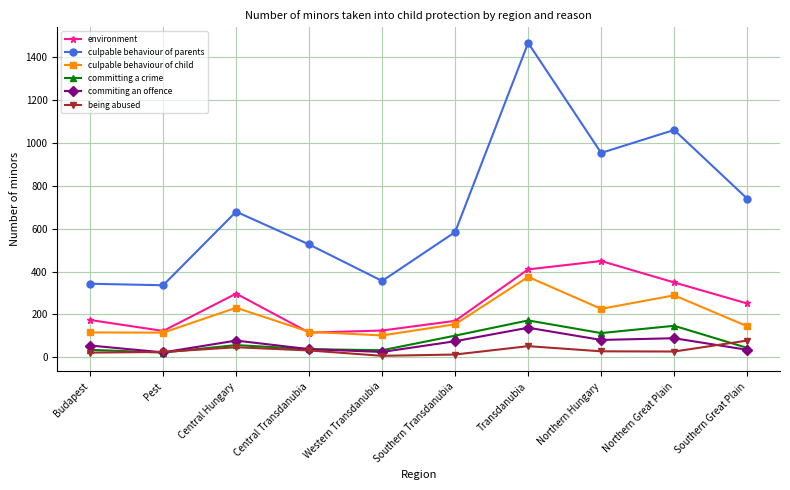

True or false: environment and being abused intersect in this chart.

False